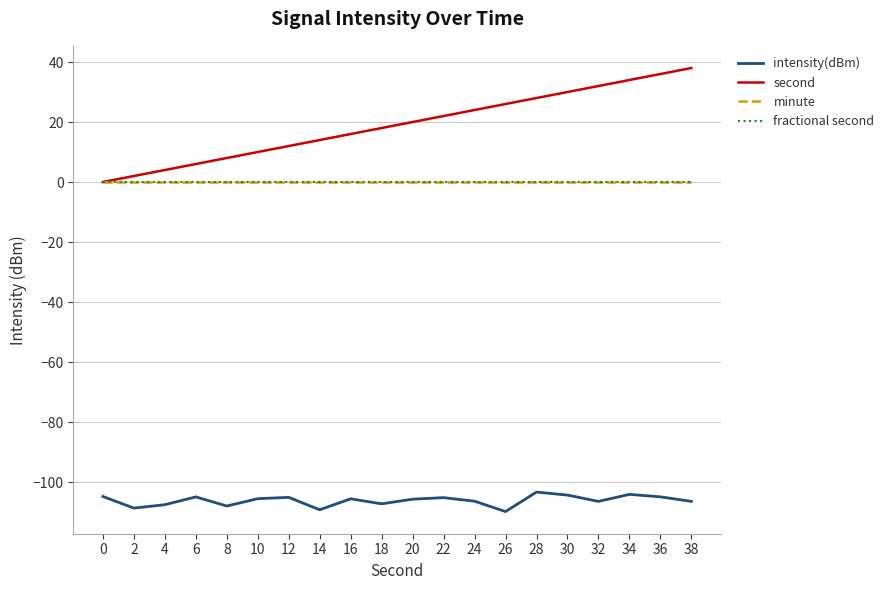

Which label corresponds to the smallest value in the chart?

26